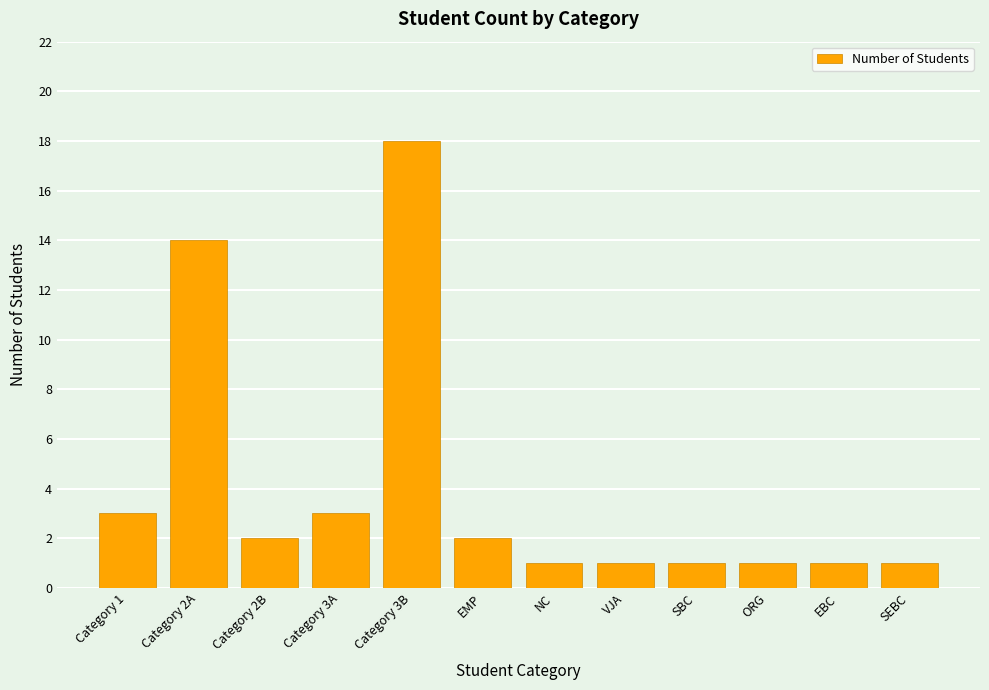

What is the ratio of the value at EMP to the value at NC?

2.0